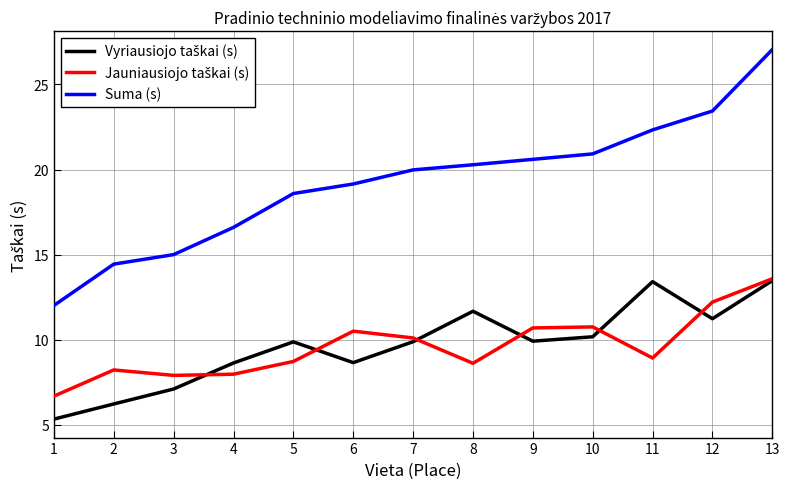

What is the maximum value for Suma (s)?

27.1